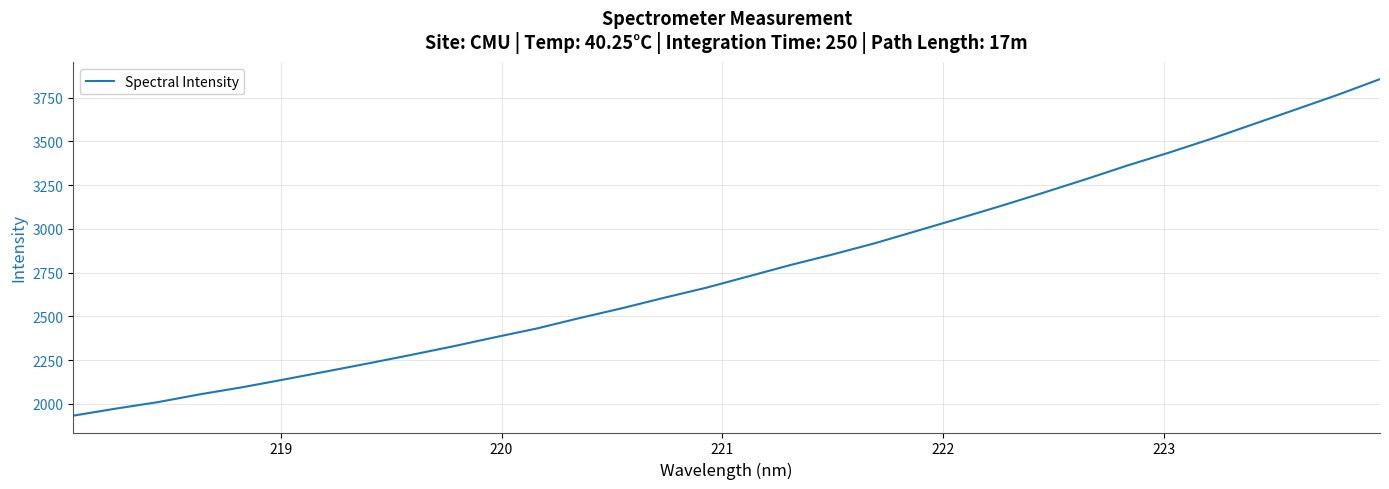

What is the difference between the maximum and minimum values?

1922.8